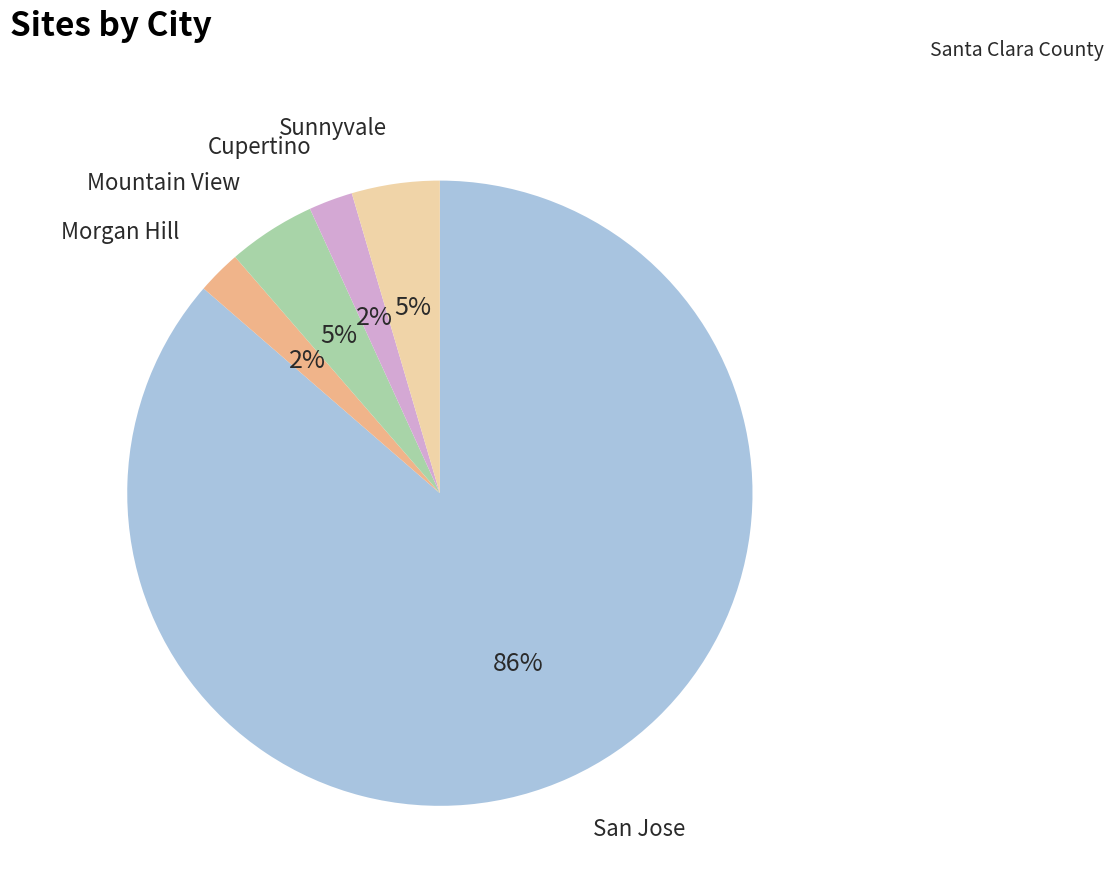

What is the largest slice in the pie chart?

San Jose